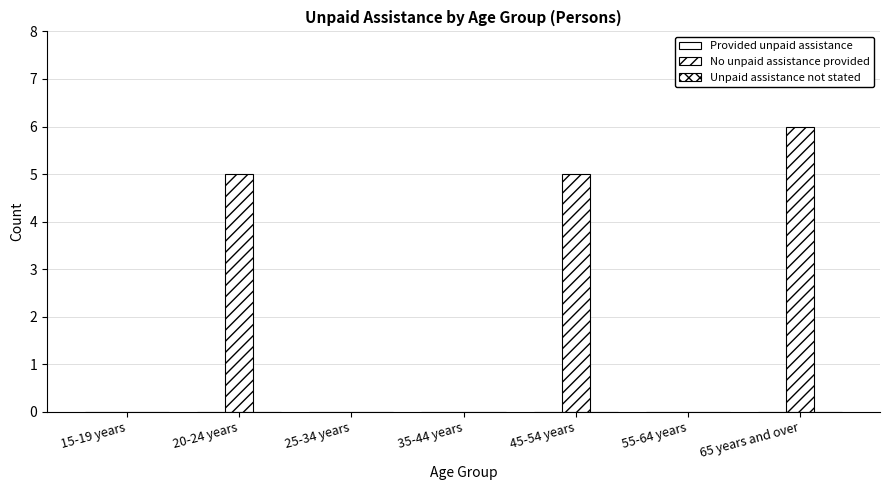

Count the number of categories in the chart.

7